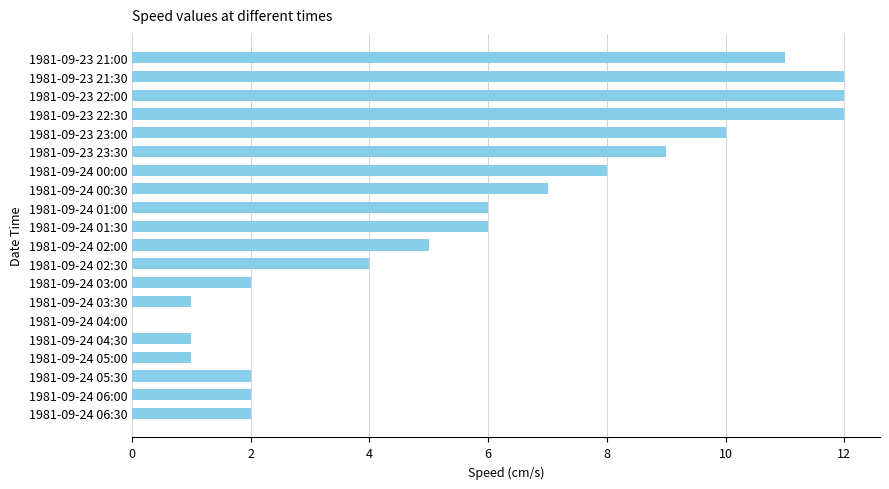

What is the sum of the values at 1981-09-23 21:30 and 1981-09-24 03:30?

13